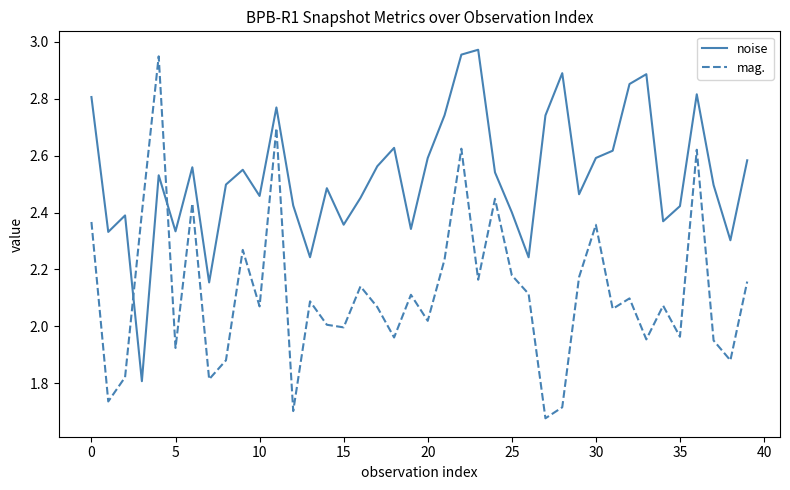

Rank the series by their average value, from highest to lowest.

noise, mag.